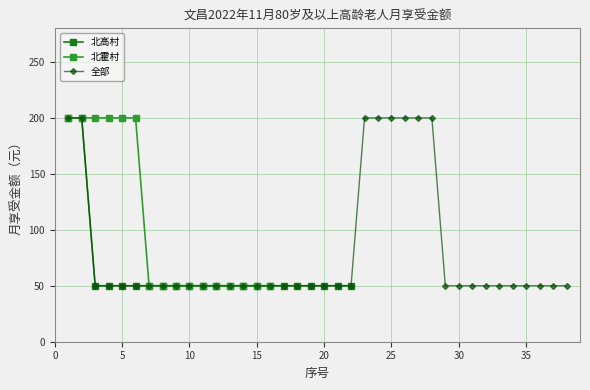

Reading left to right, extract all data points from this chart.

200	200	50	50	50	50	50	50	50	50	50	50	50	50	50	50	50	50	50	50	50	50	200	200	200	200	200	200	50	50	50	50	50	50	50	50	50	50